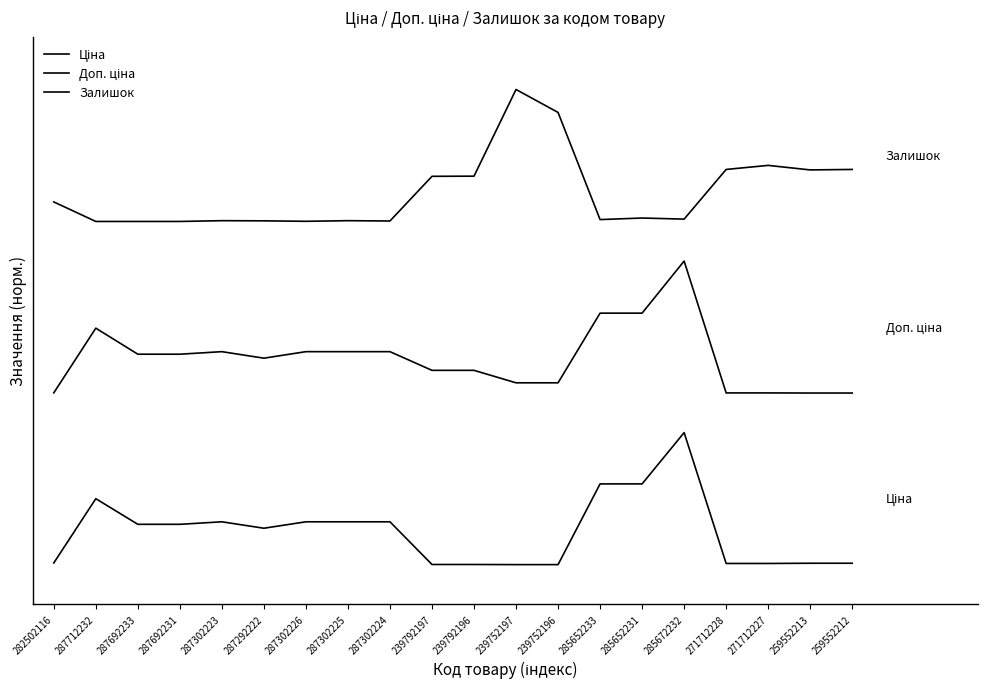

Which label corresponds to the largest value in the chart?

239752197